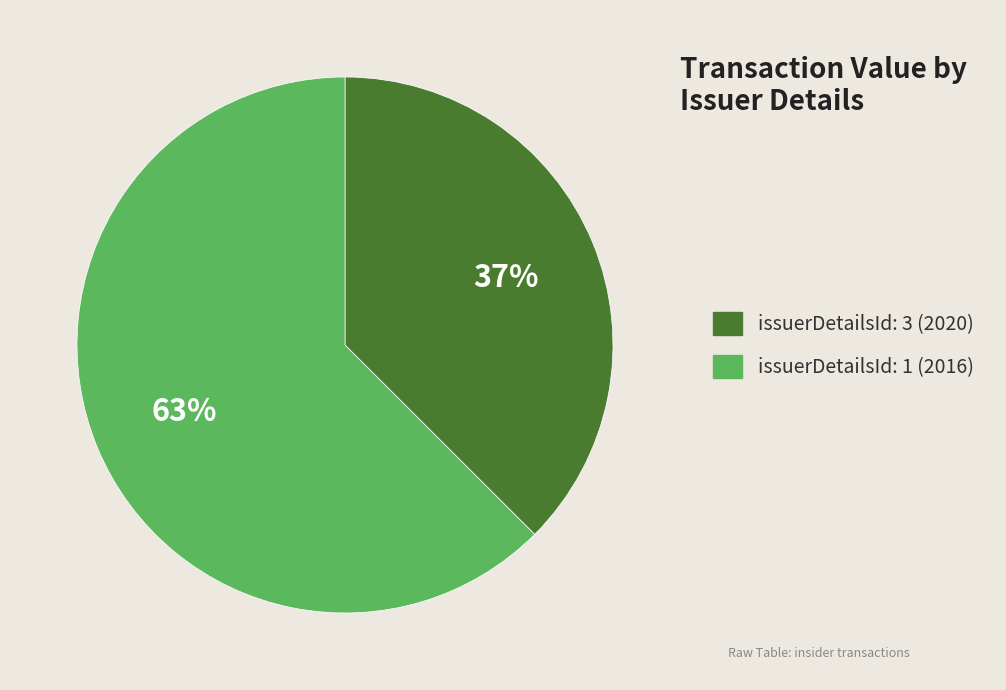

To the nearest percent, what is the combined percentage of issuerDetailsId: 1 (2016) and issuerDetailsId: 3 (2020)?

100%